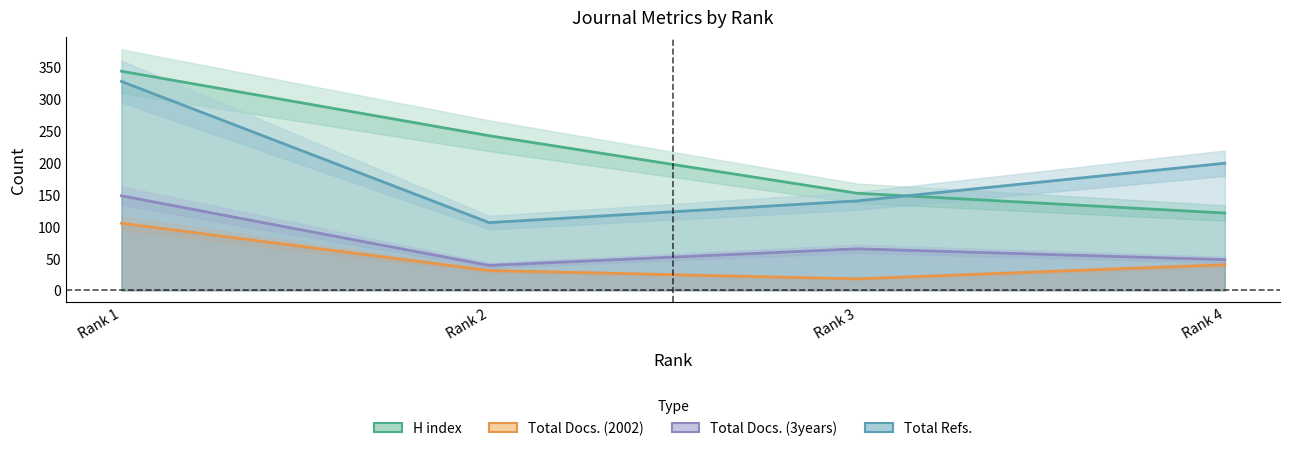

How many interior local valleys does the Total Docs. (2002) series have?

1